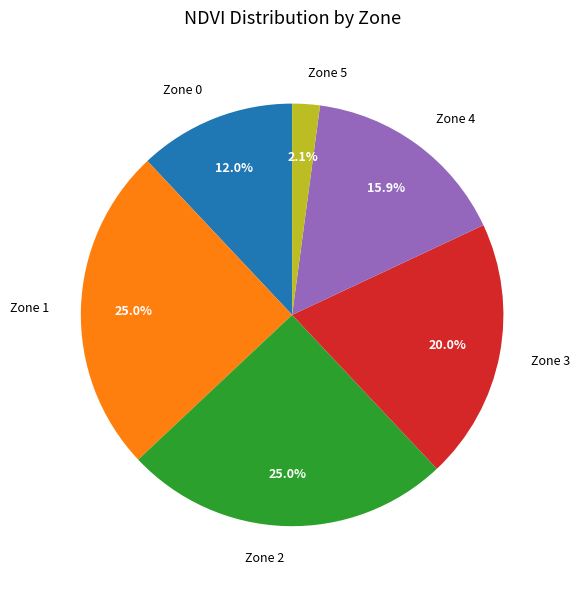

Which category has the smallest portion of the pie?

Zone 5